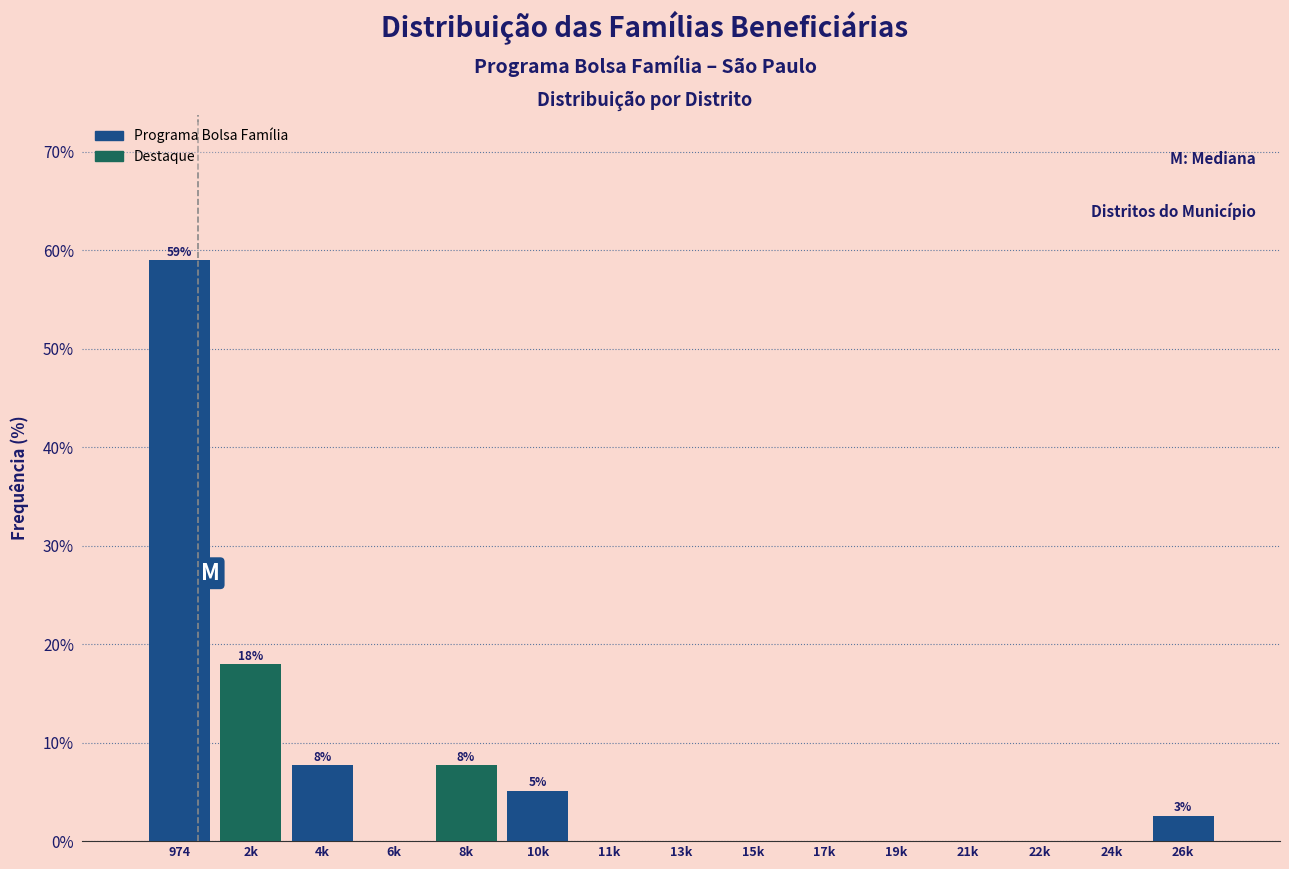

Reading left to right, transcribe all the data shown in this chart.

974=59.0	2k=17.9	4k=7.7	6k=0.0	8k=7.7	10k=5.1	11k=0.0	13k=0.0	15k=0.0	17k=0.0	19k=0.0	21k=0.0	22k=0.0	24k=0.0	26k=2.6